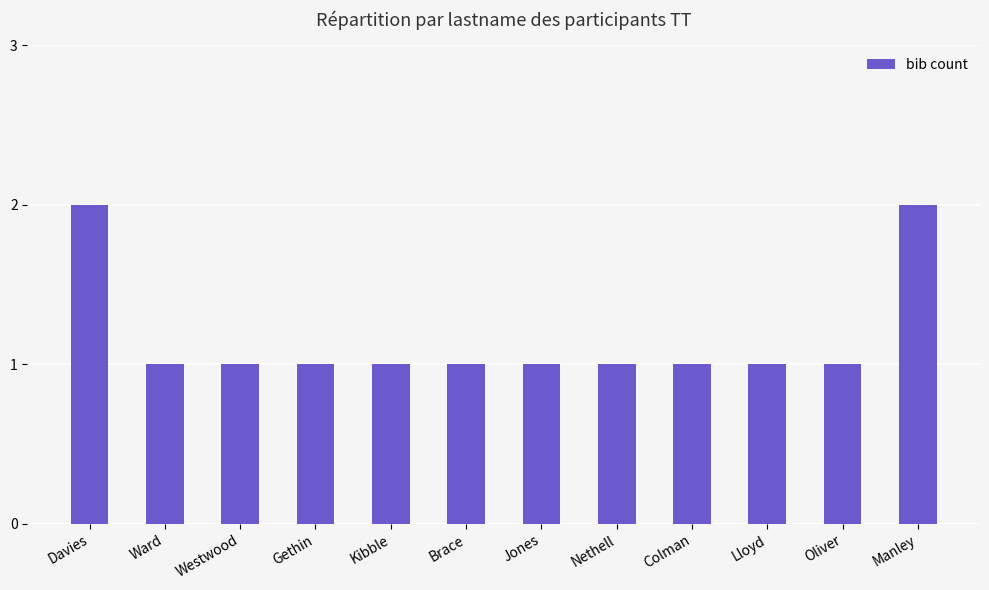

What is the label of the 7th bar from the left?

Jones